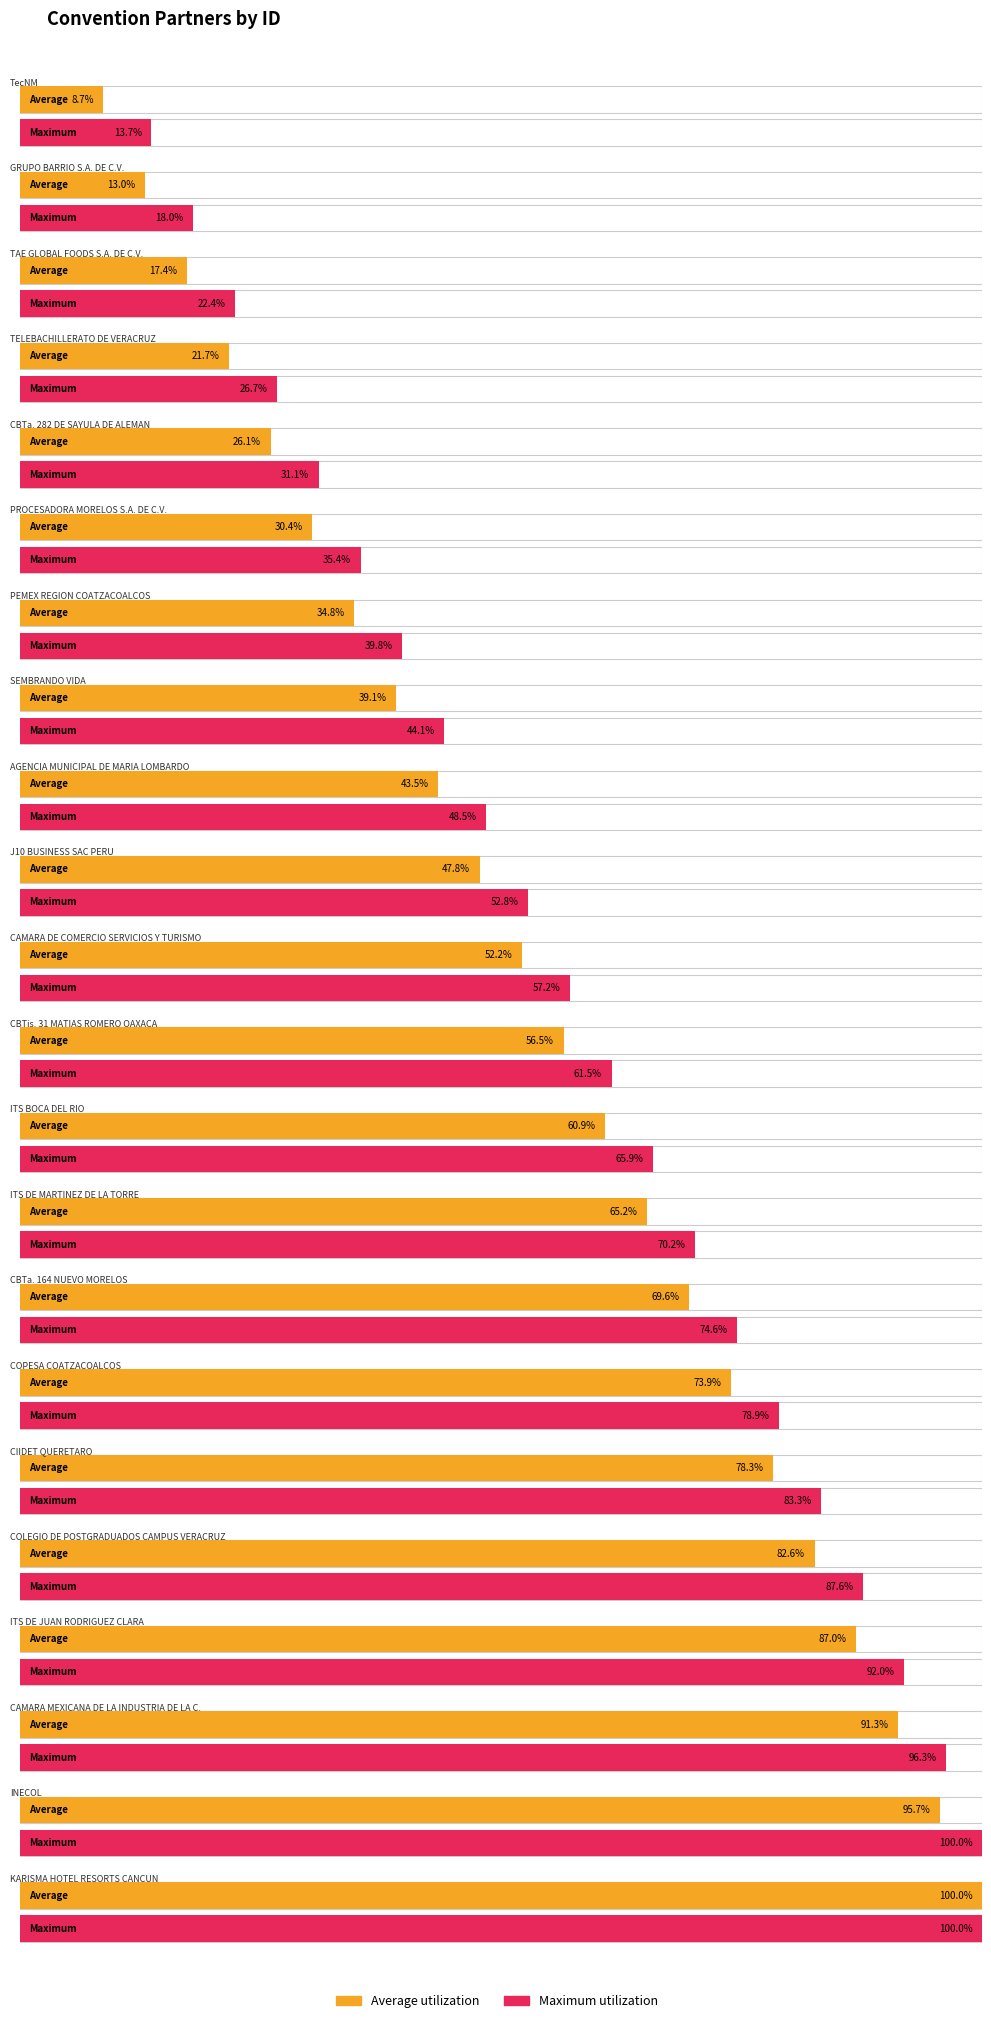

What is the label of the 10th bar from the left?

J10 BUSINESS SAC PERU